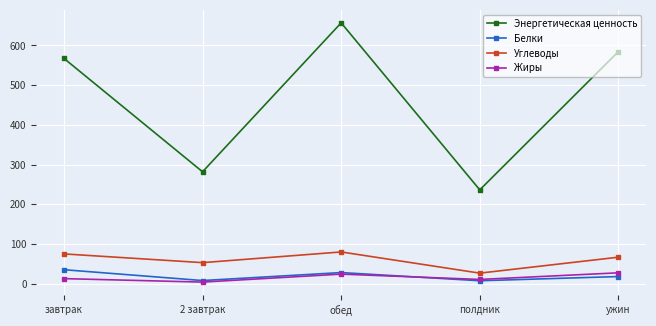

What position from the left is полдник?

4